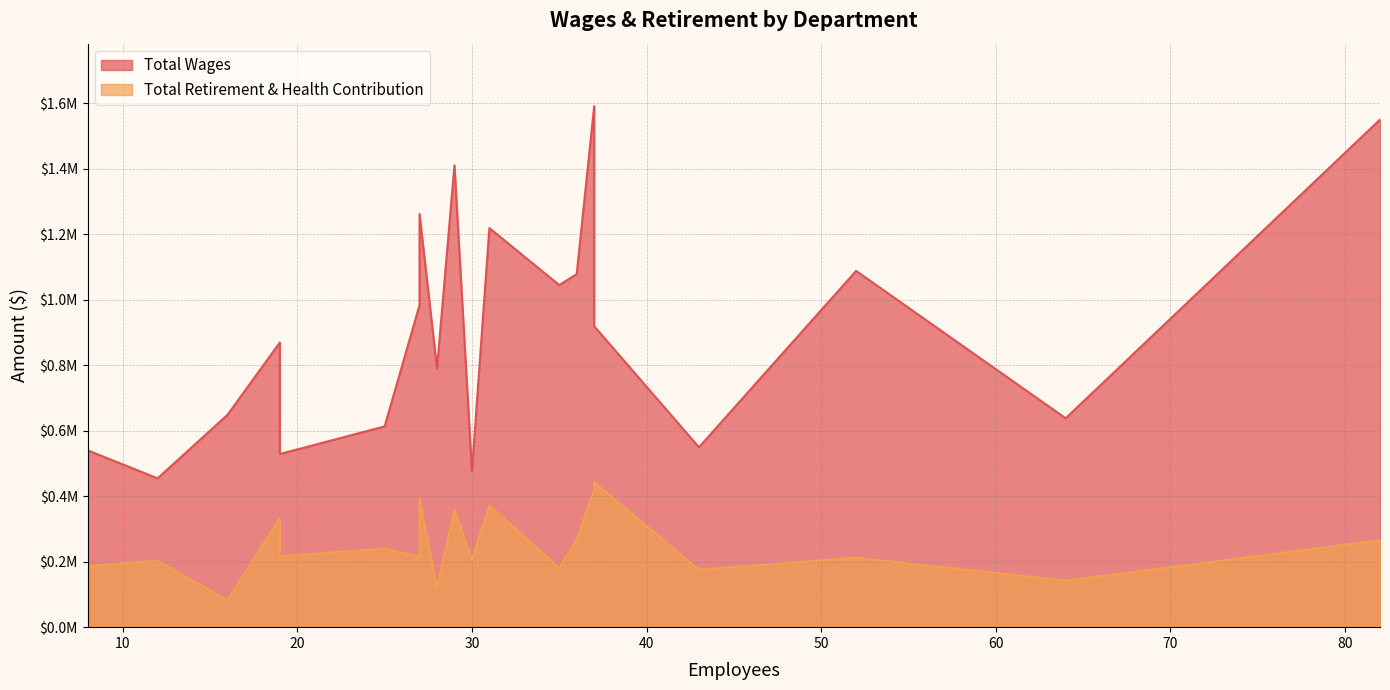

What is the sum of the Total Retirement & Health Contribution values at Academic Affairs and Athletics?

269177